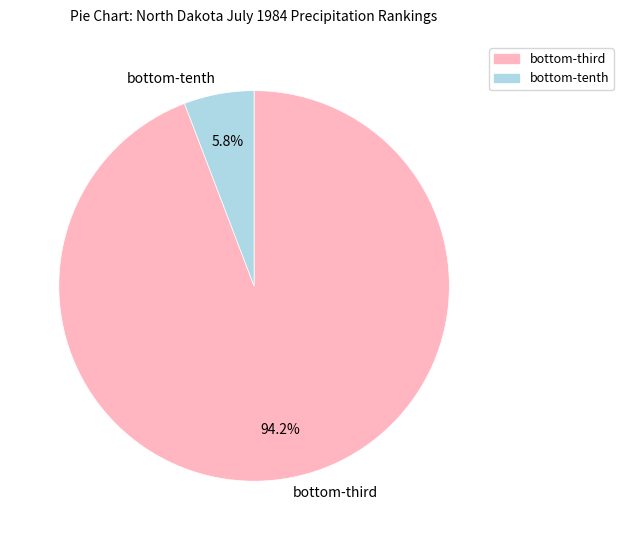

Which category has the smallest portion of the pie?

bottom-tenth